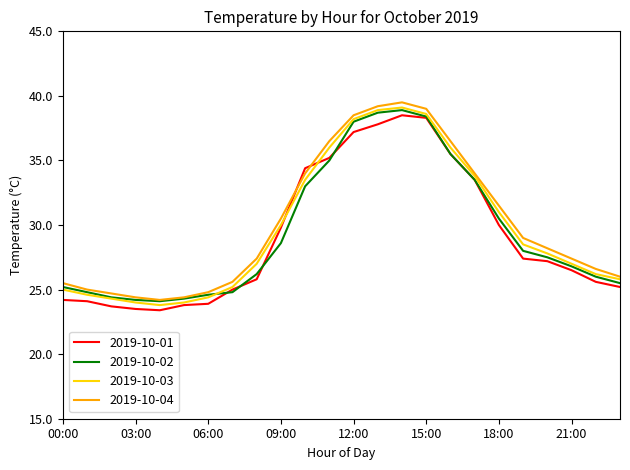

Which series ends up on top after the final intersection of 2019-10-04 and 2019-10-01?

2019-10-04